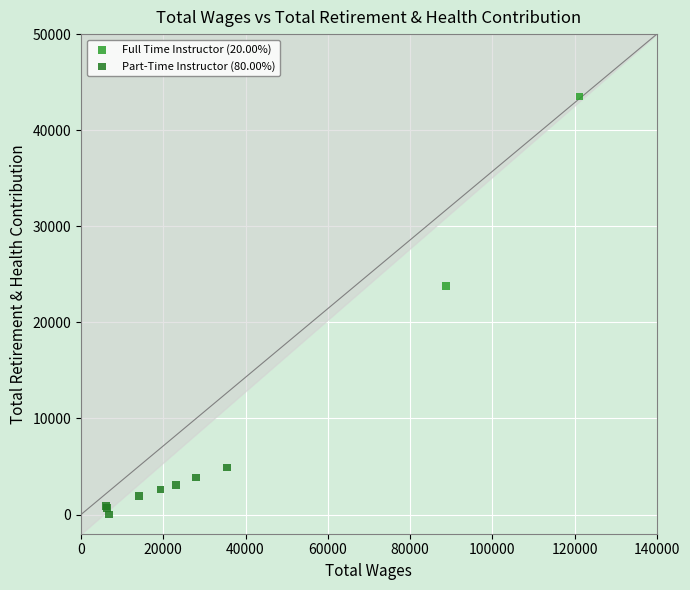

What are all the series names shown in the legend?

Full Time Instructor (20.00%), Part-Time Instructor (80.00%)